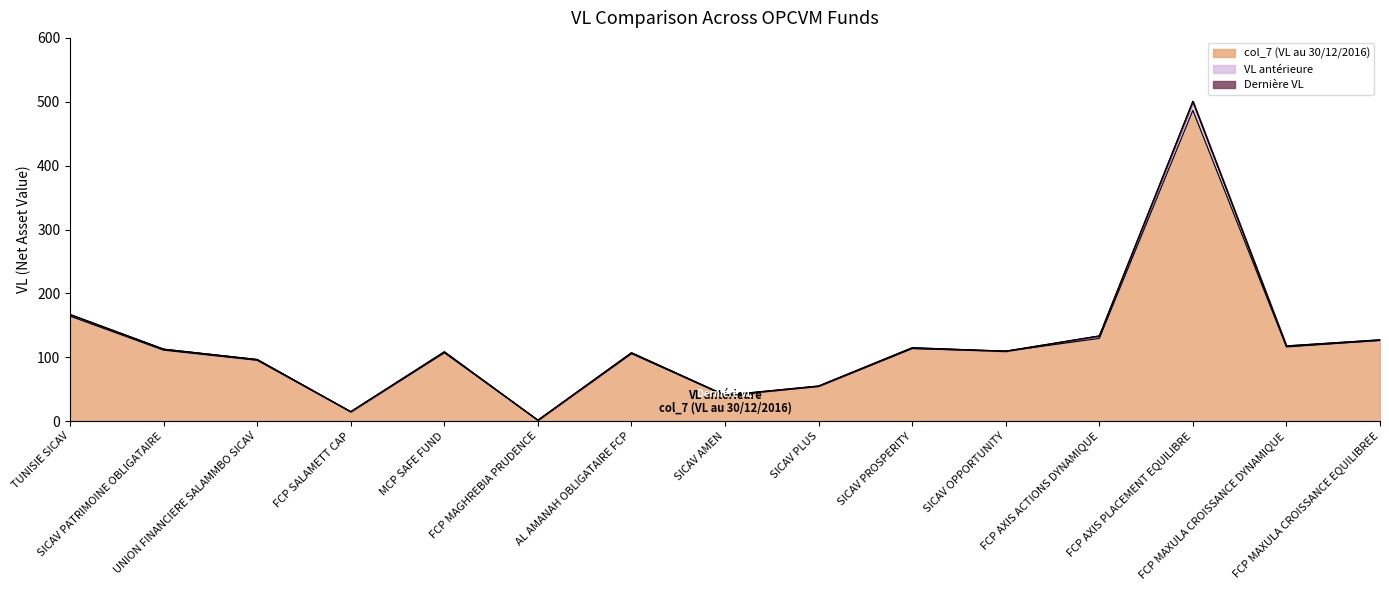

What is the sum of the col_7 (VL au 30/12/2016) values at TUNISIE SICAV and SICAV PROSPERITY?

277.9